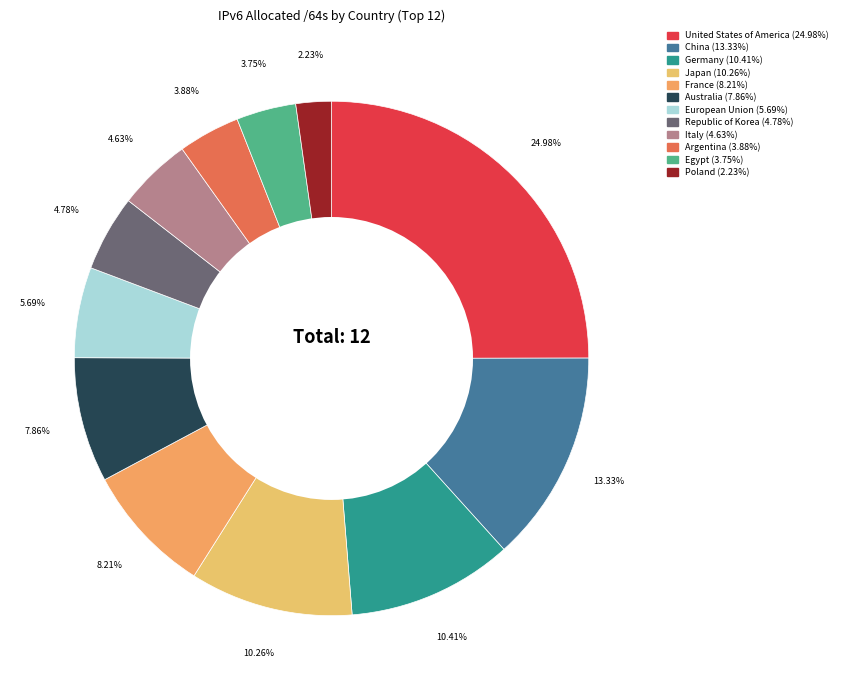

What percentage is the Republic of Korea slice, to the nearest percent?

5%